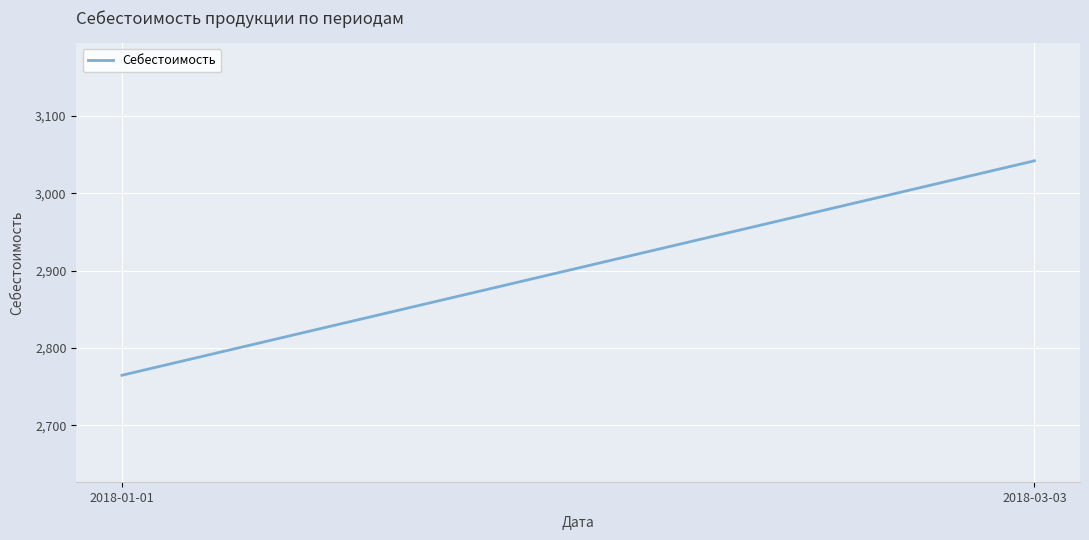

How many series are shown in this chart?

1